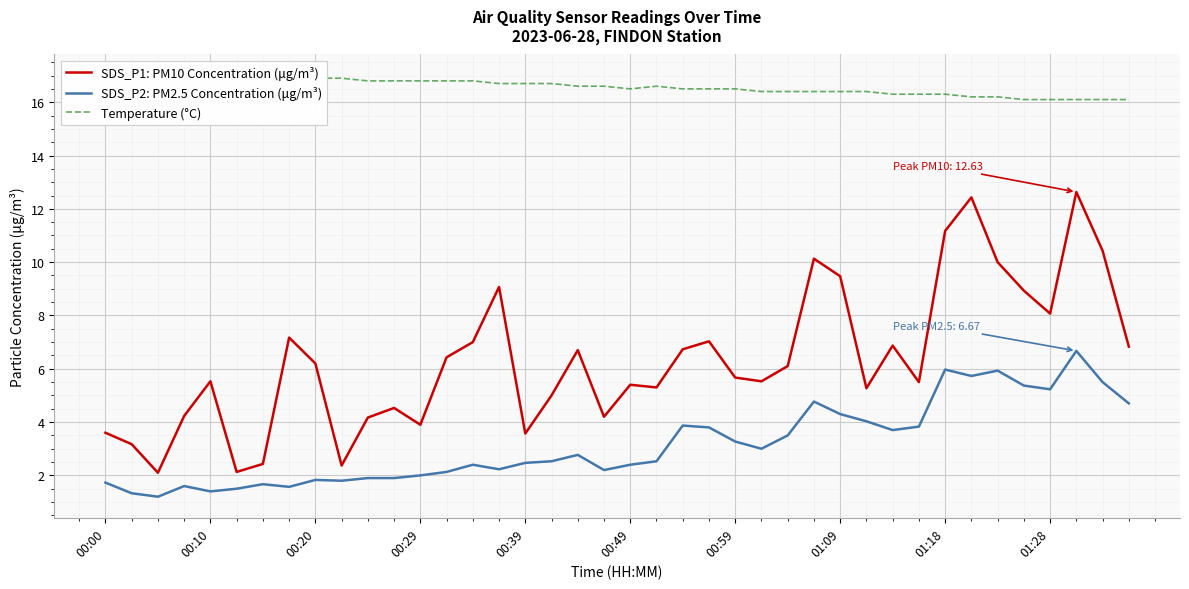

What is the difference between the maximum and minimum values in the Temperature (°C) series?

0.9